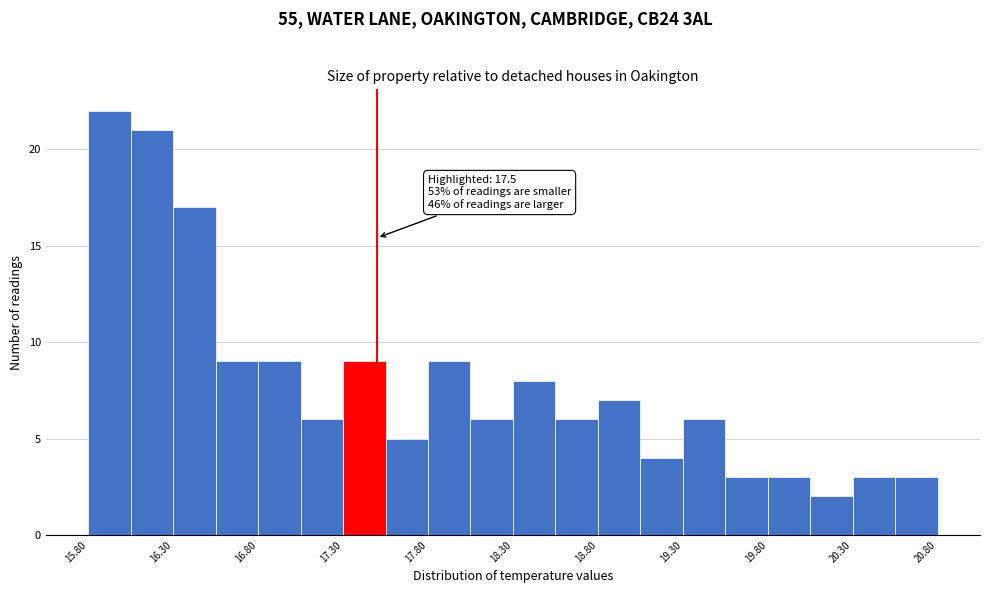

Which range on the x-axis has the tallest bar?

15.80 to 16.05